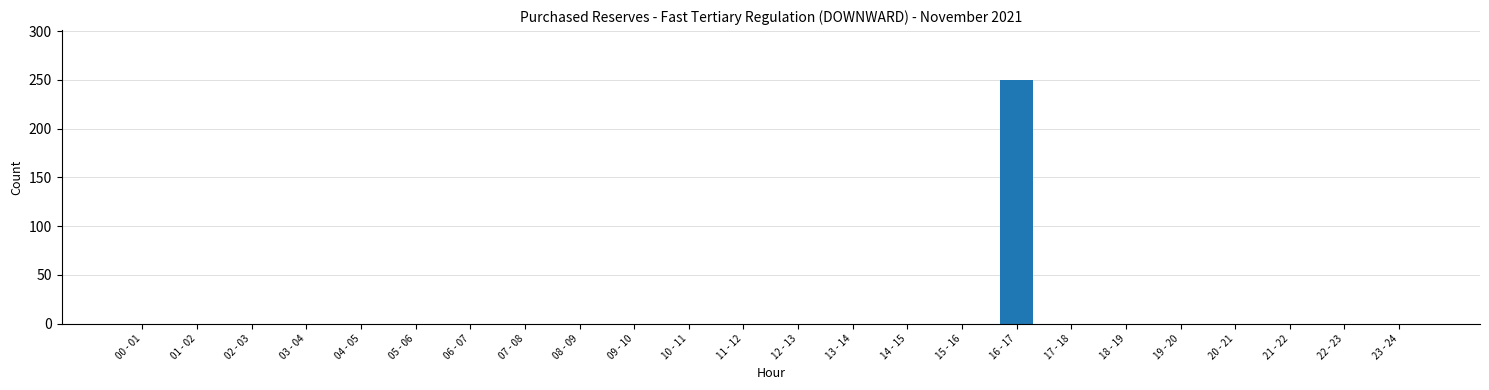

What is the average value?

10